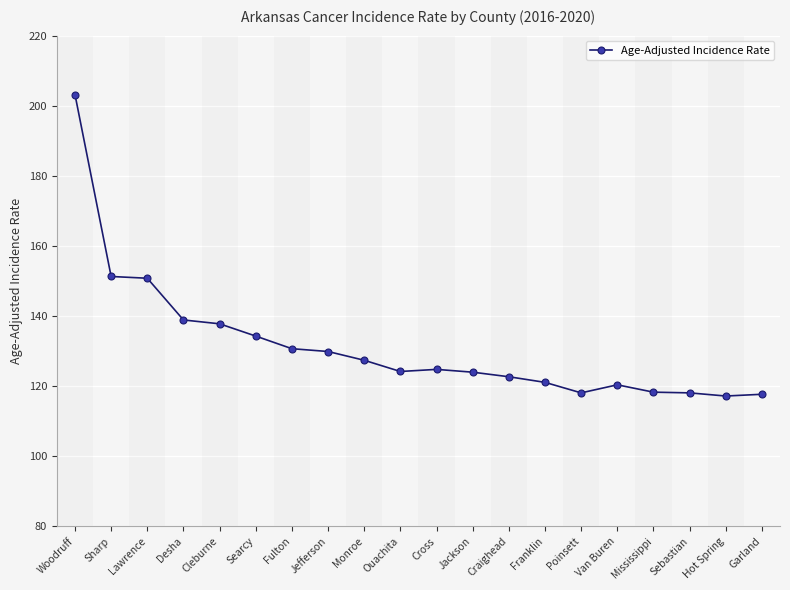

True or false: the data has more than 0 interior local peaks.

True